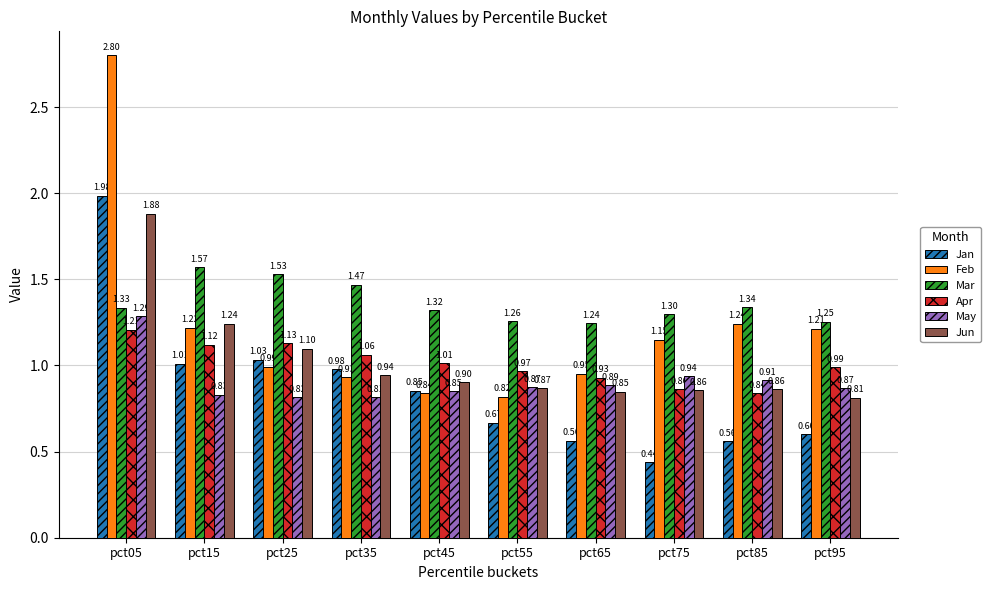

Which series has the largest total across all categories?

Mar